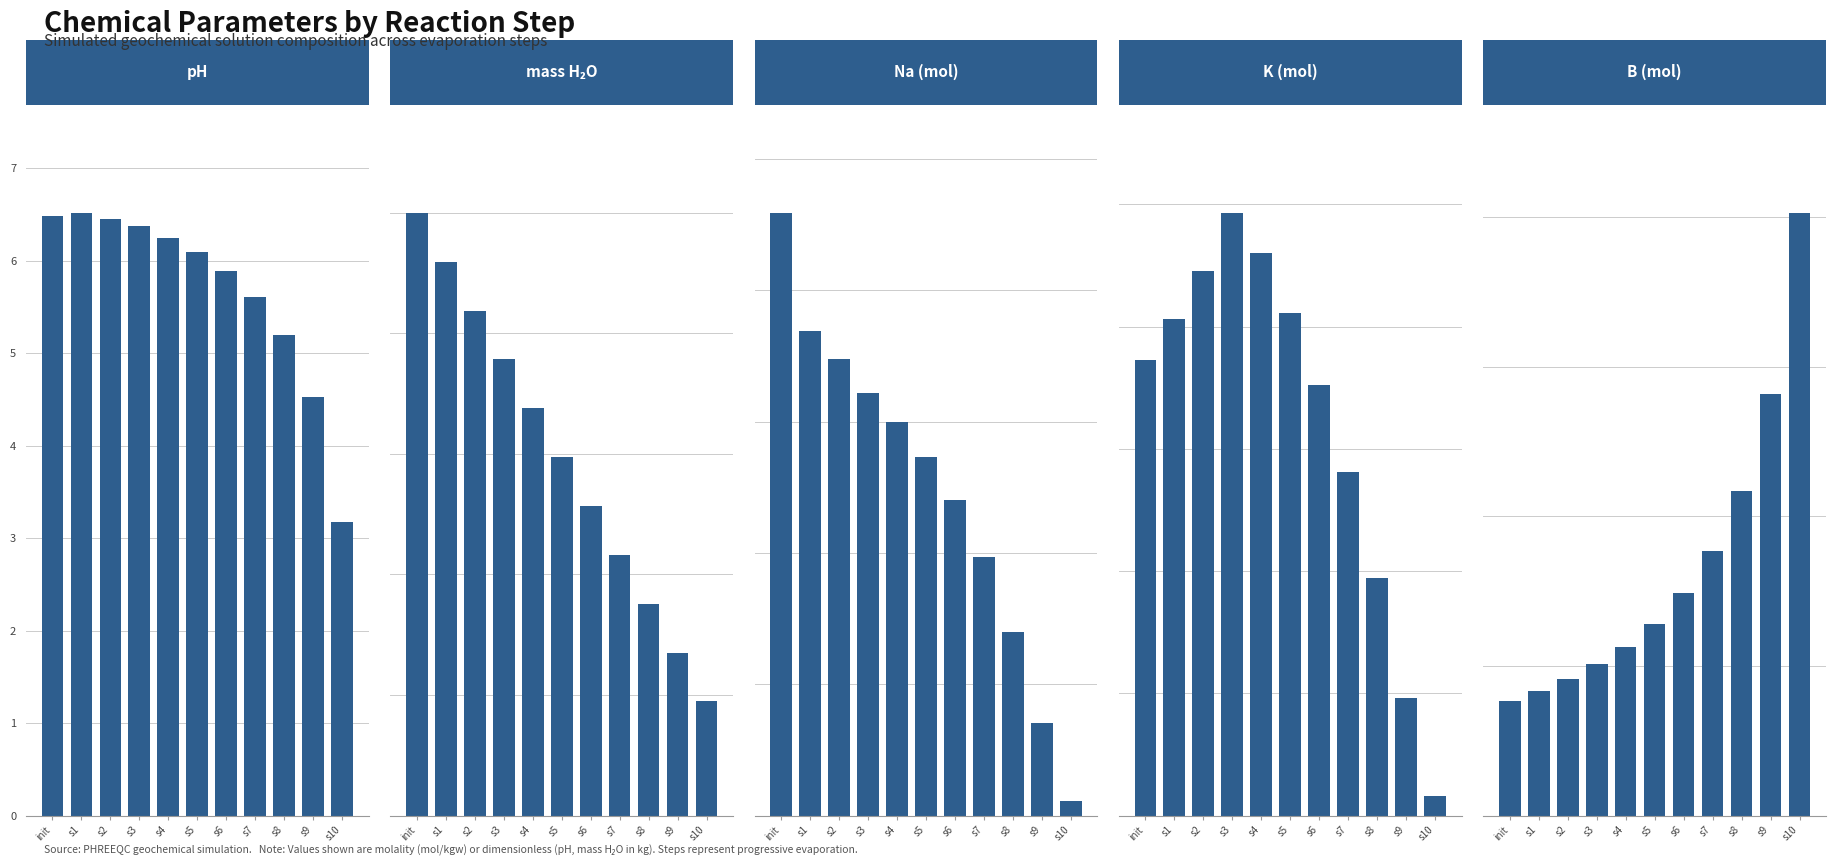

What position from the right is s5?

6